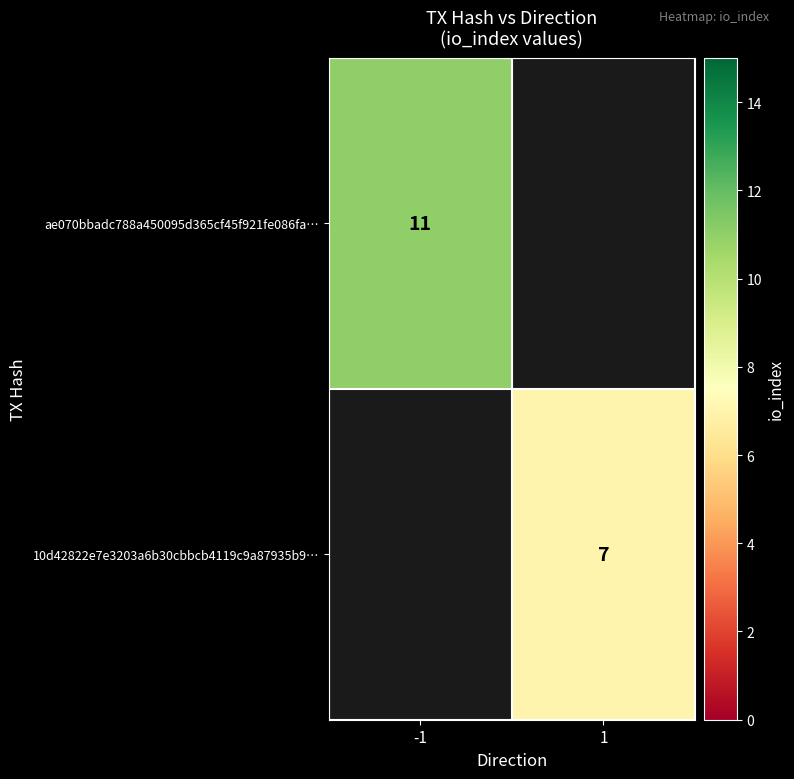

What is the minimum value shown in the chart?

7.0